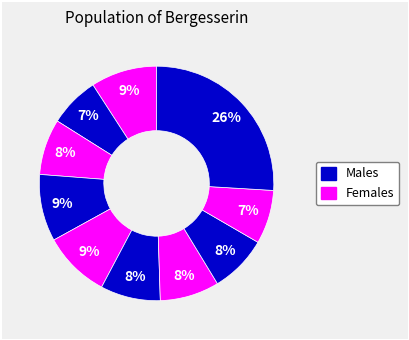

How many segments does this pie chart have?

10